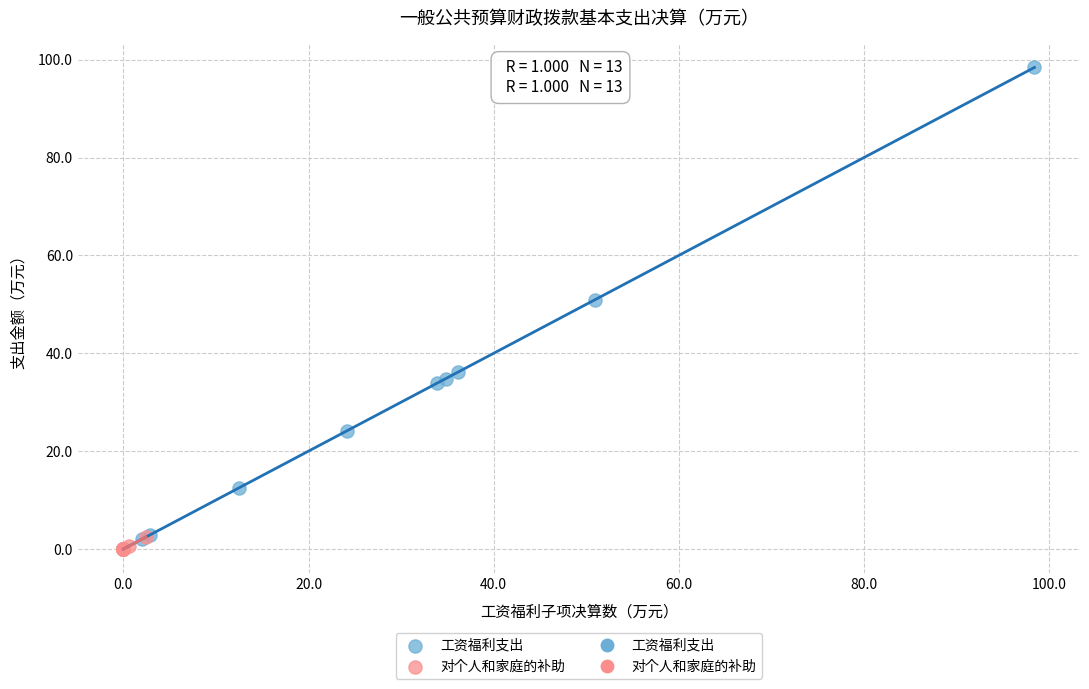

Which series contains the highest Y value?

工资福利支出